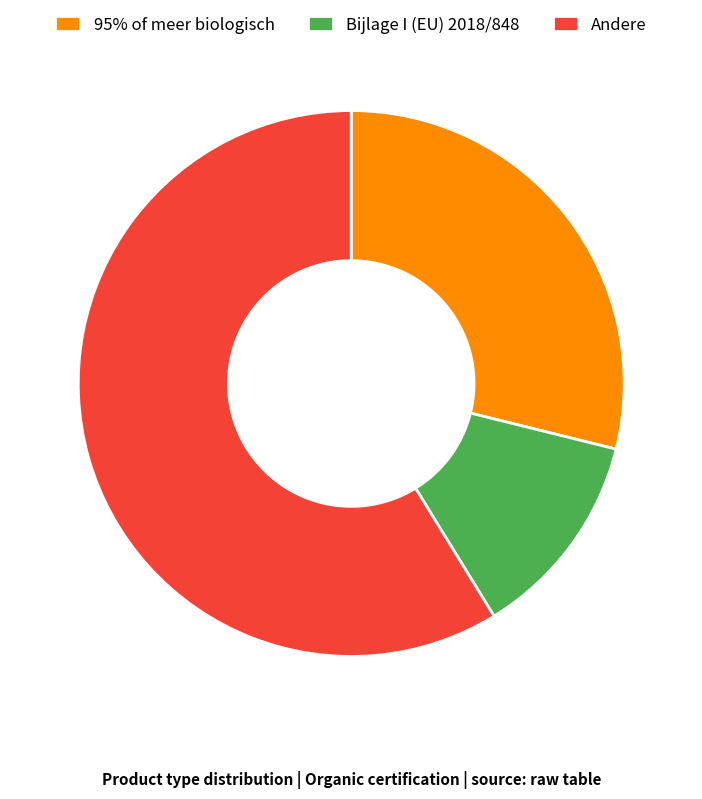

The Bijlage I (EU) 2018/848 slice represents 12% of the pie. True or false?

True